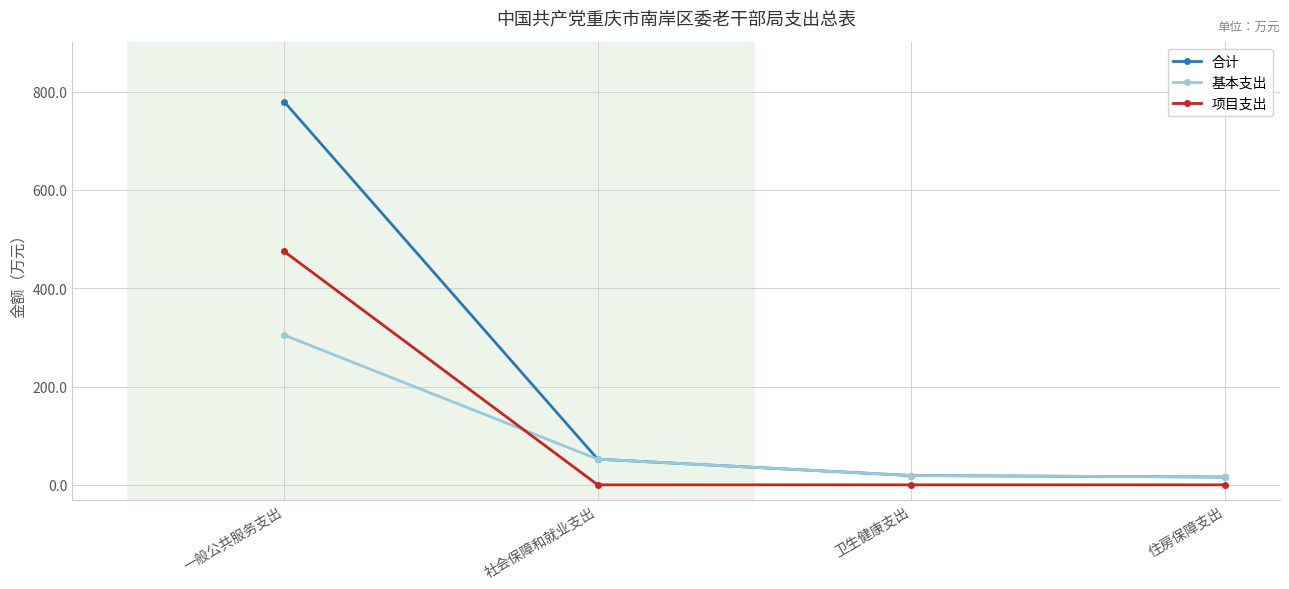

What is the label of the 2nd point from the left?

社会保障和就业支出